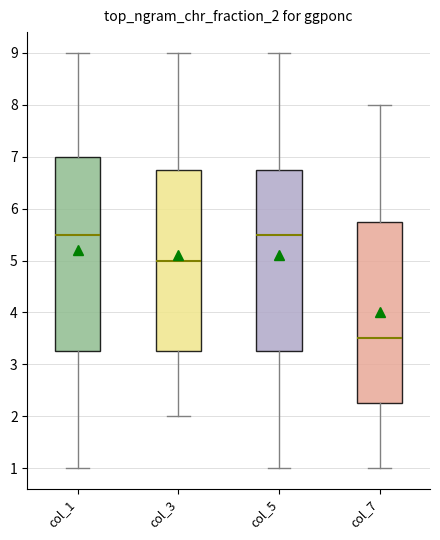

Reading left to right, transcribe this box plot: for each box, give where its median line is, the range the box spans, and where its two whiskers end, as read against the y-axis. The values are not printed on the chart, so give them approximately, as read against the axis.

col_1: median 5.5, box 3.3 to 7.0, whiskers 1.0 to 9.0
col_3: median 5.0, box 3.3 to 6.8, whiskers 2.0 to 9.0
col_5: median 5.5, box 3.3 to 6.8, whiskers 1.0 to 9.0
col_7: median 3.5, box 2.3 to 5.8, whiskers 1.0 to 8.0